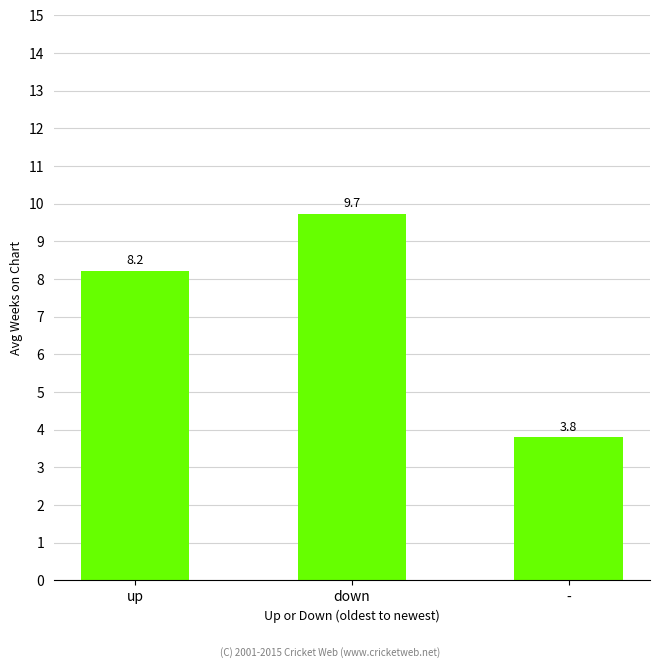

What is the difference between the maximum and minimum values?

5.9